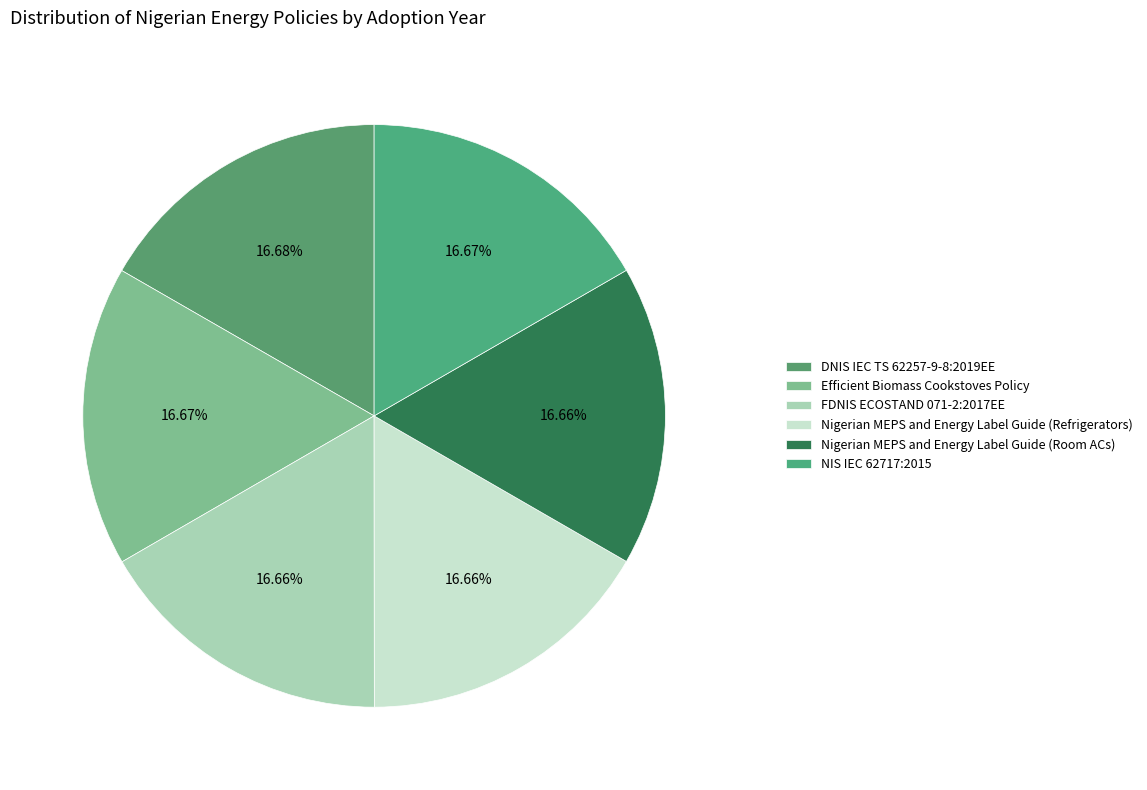

Rank the categories by value from lowest to highest.

FDNIS ECOSTAND 071-2:2017EE, Nigerian MEPS and Energy Label Guide (Refrigerators), Nigerian MEPS and Energy Label Guide (Room ACs), Efficient Biomass Cookstoves Policy, NIS IEC 62717:2015, DNIS IEC TS 62257-9-8:2019EE